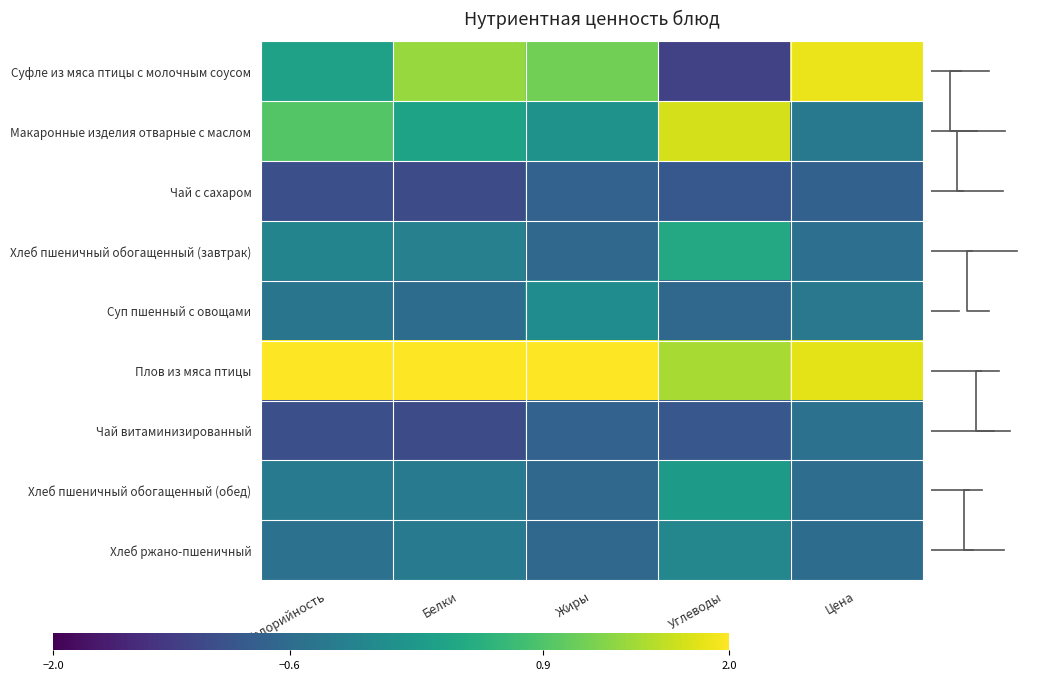

True or false: Суп пшенный с овощами has a value of -1.0 at Белки.

False